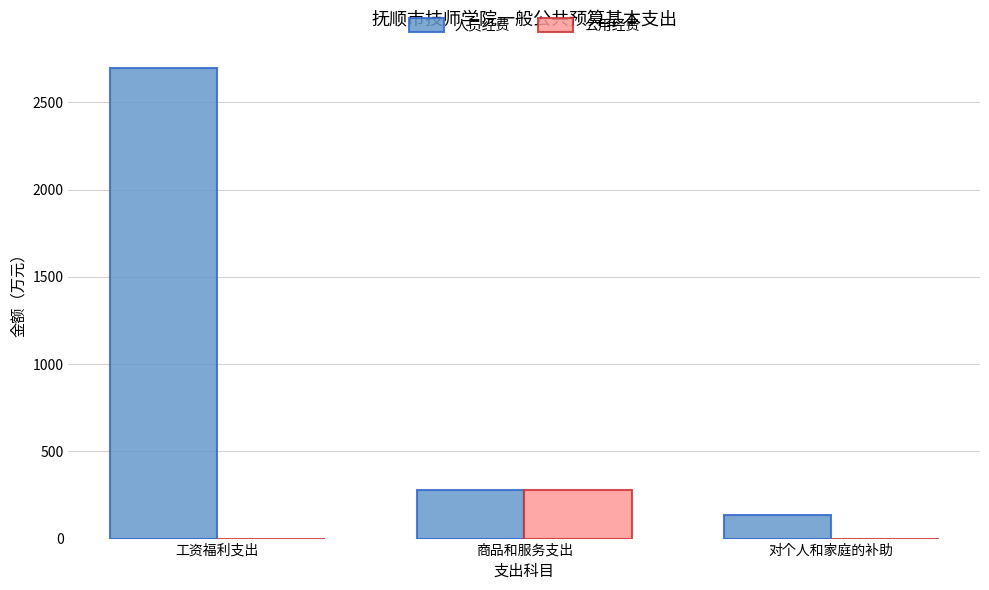

How many groups of bars are there?

3